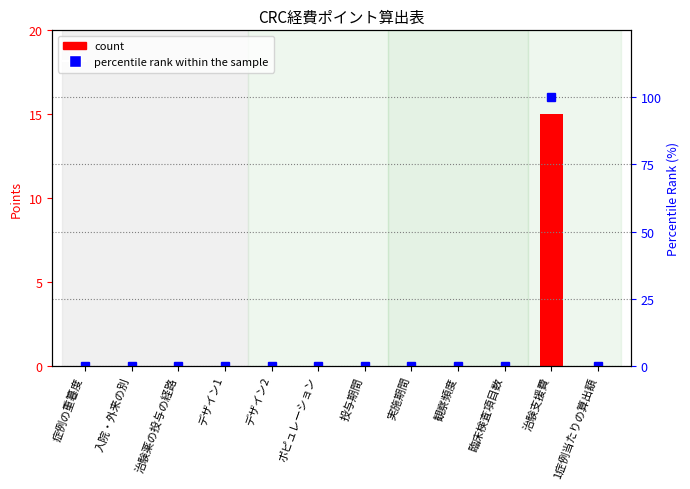

What are all the series names shown in the legend?

count, percentile rank within the sample